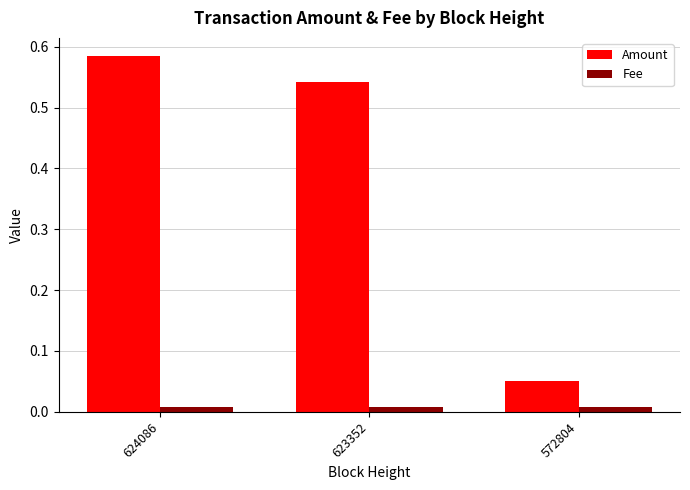

Is it true that Amount equals 0.8 at 623352?

False